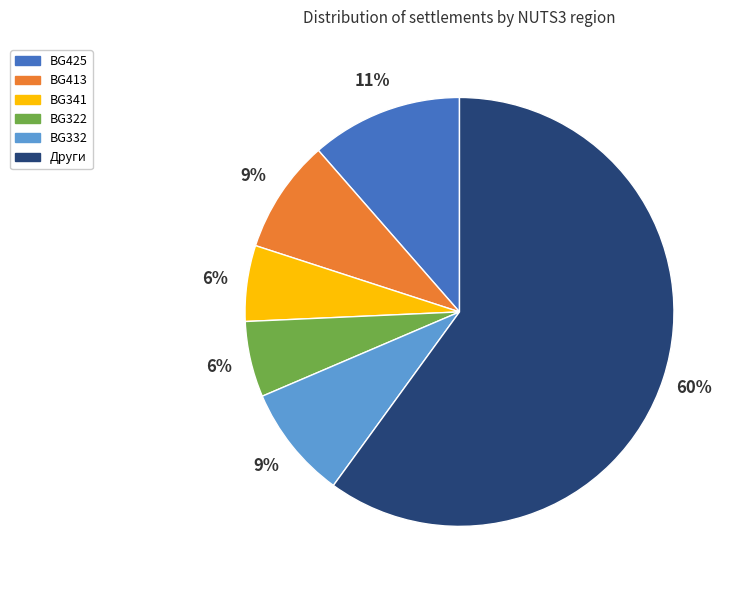

To the nearest percent, what is the average slice percentage?

17%